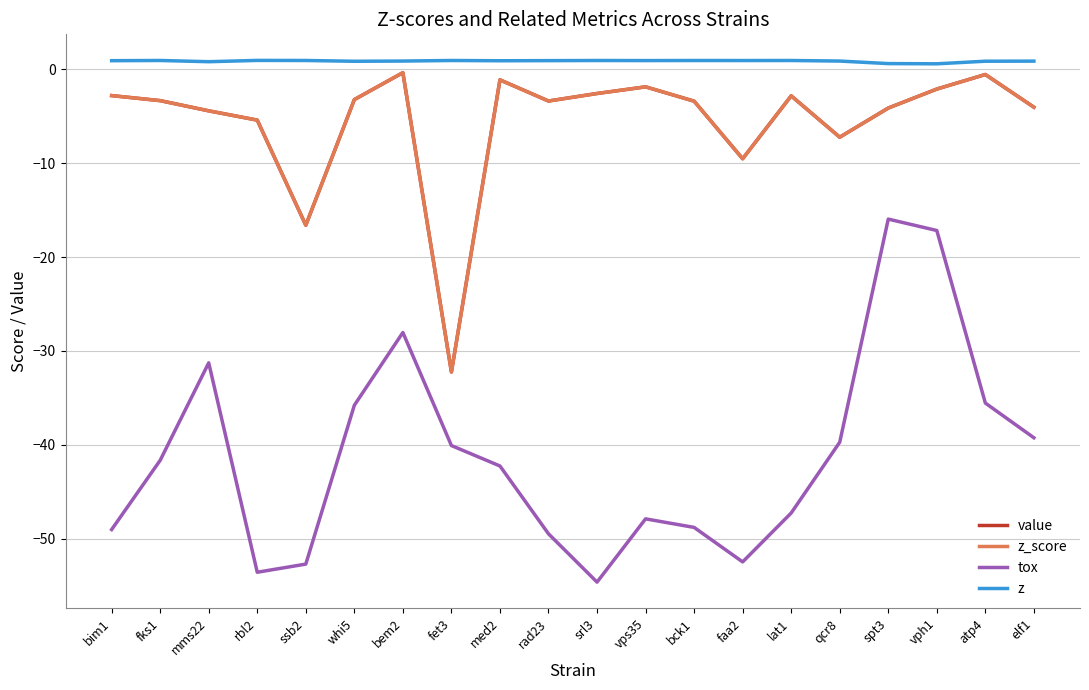

At which label does value reach its peak?

bem2